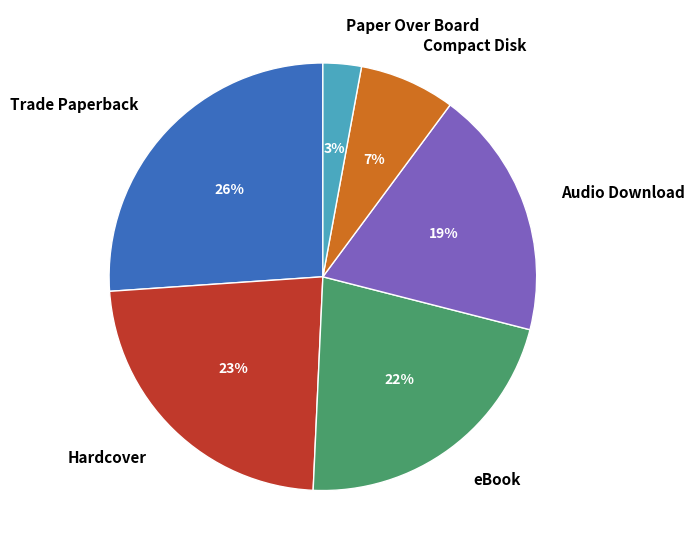

Approximately how many times larger is the value at Compact Disk compared to Trade Paperback?

0.3